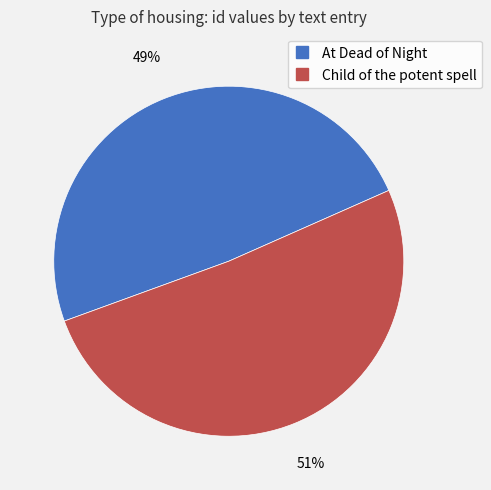

Which slice is the smallest?

At Dead of Night